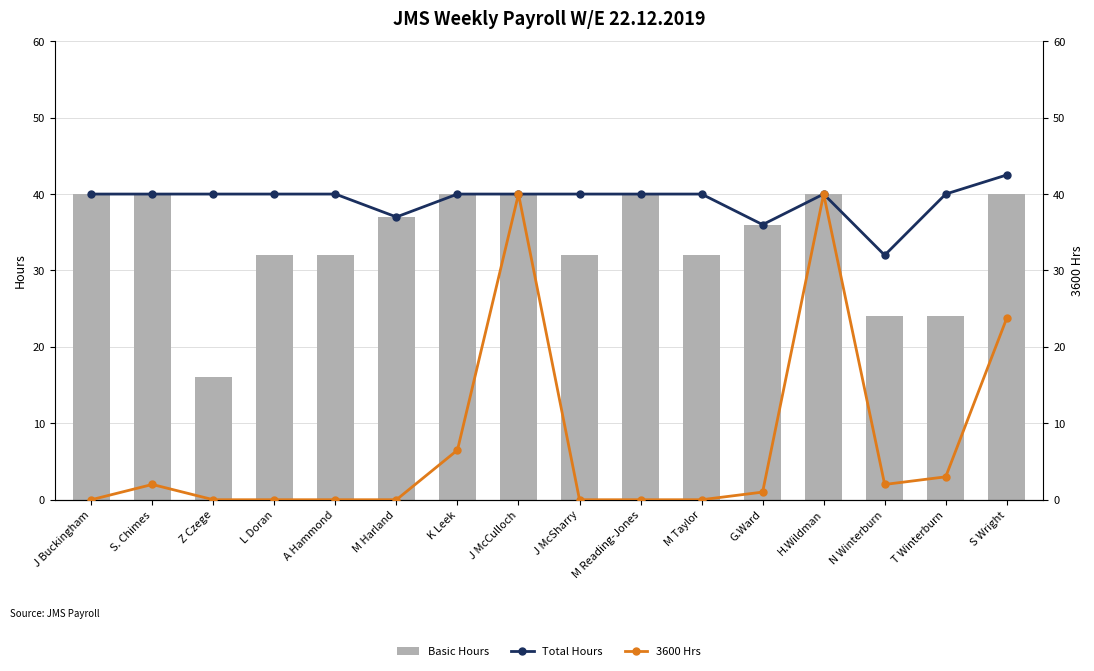

Which series has the largest range (max minus min)?

3600 Hrs